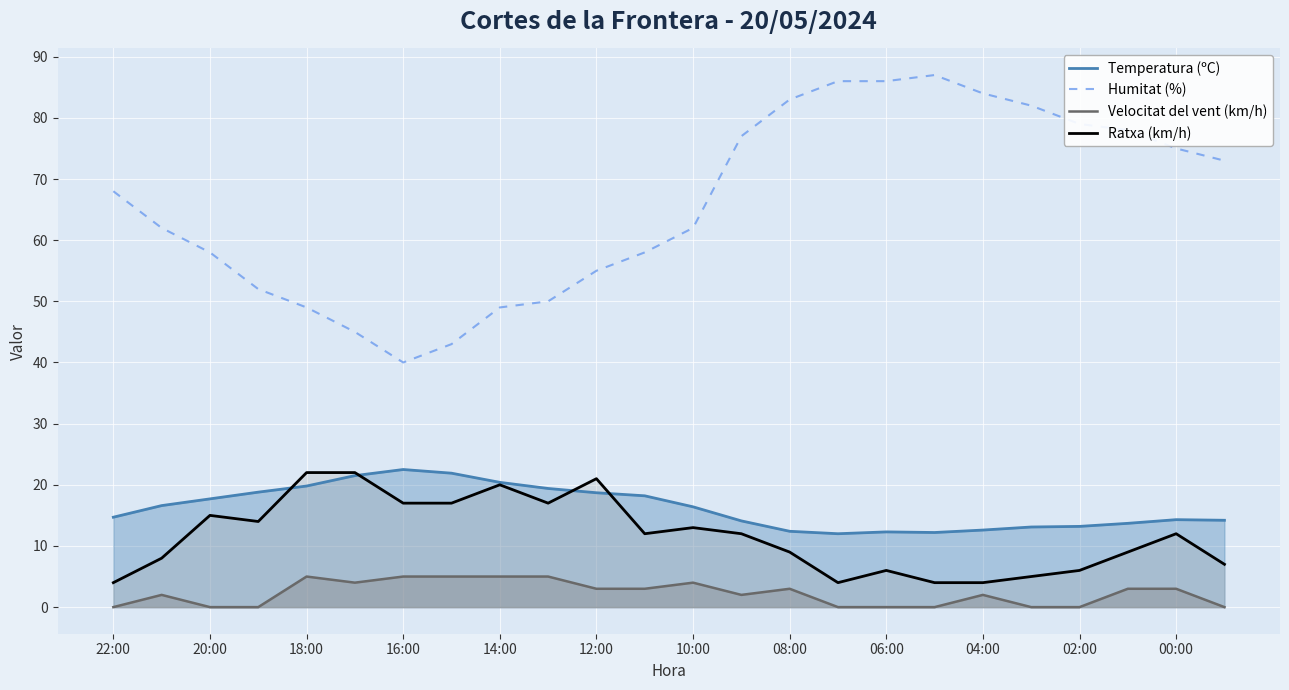

What is the average value of the Humitat (%) series?

65.9